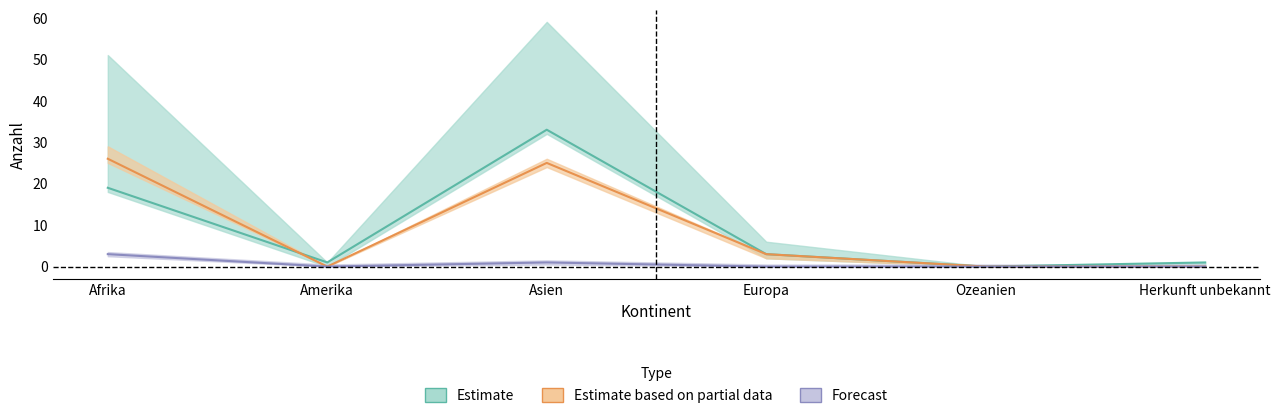

True or false: Gut_heissungen and Art14_Gesuchs intersect in this chart.

False